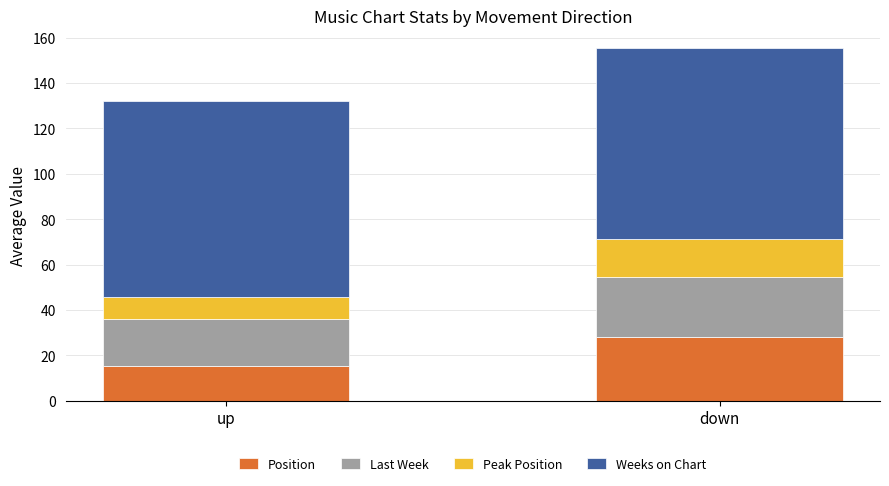

What is the difference between the maximum and minimum values in the Position series?

12.9